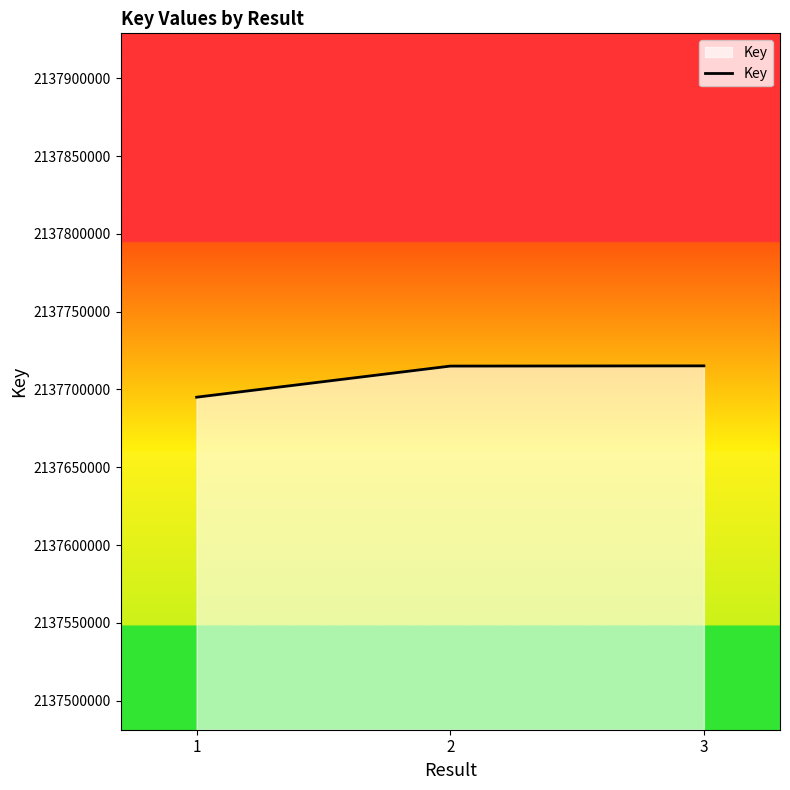

The value at 1 is 773491864. True or false?

False